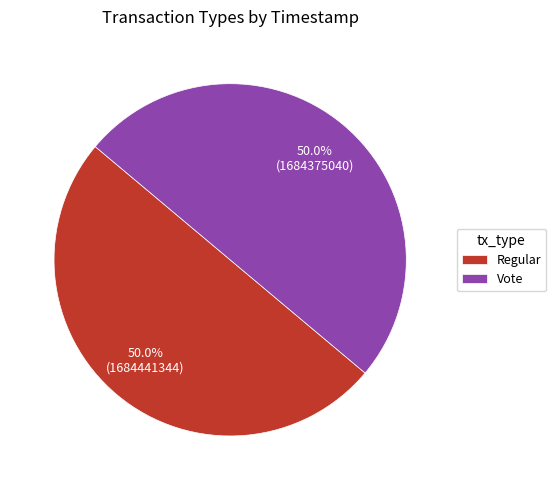

Combined, do Regular and Vote account for over 50%?

Yes